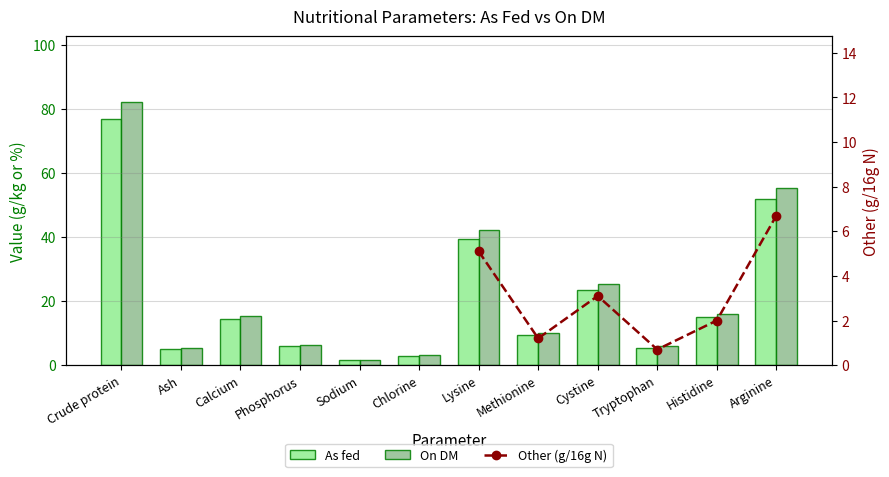

What is the minimum value shown in the chart?

0.7